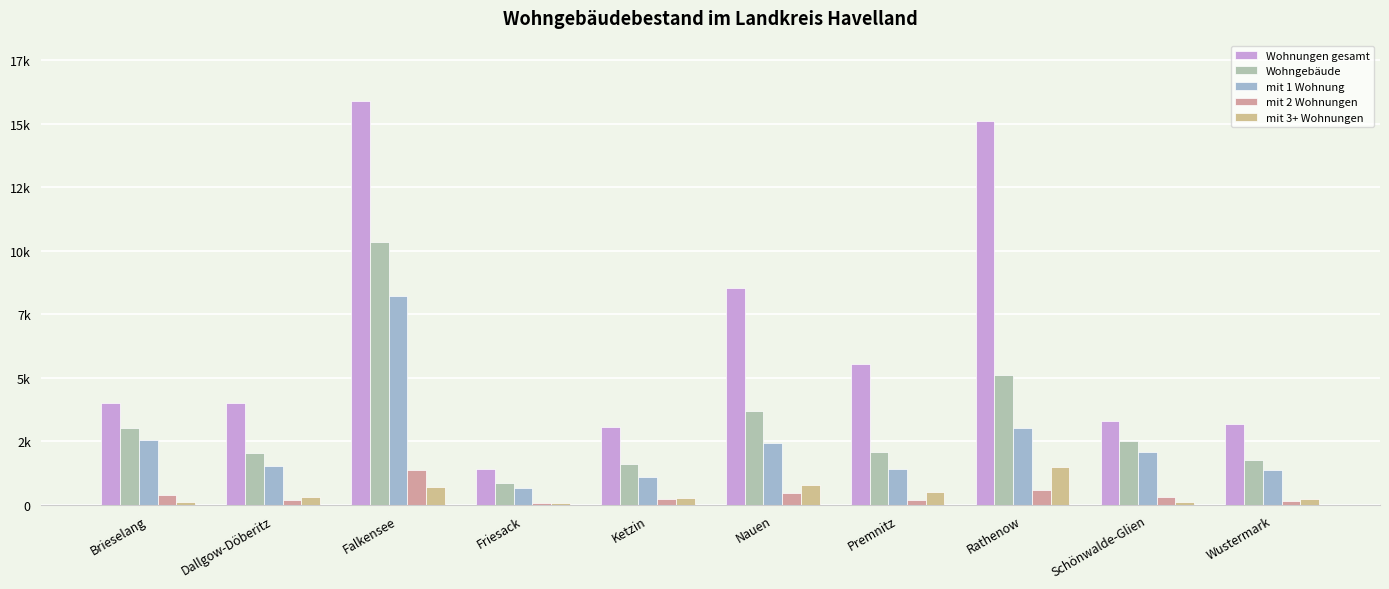

At which label does Wohnungen gesamt reach its peak?

Falkensee